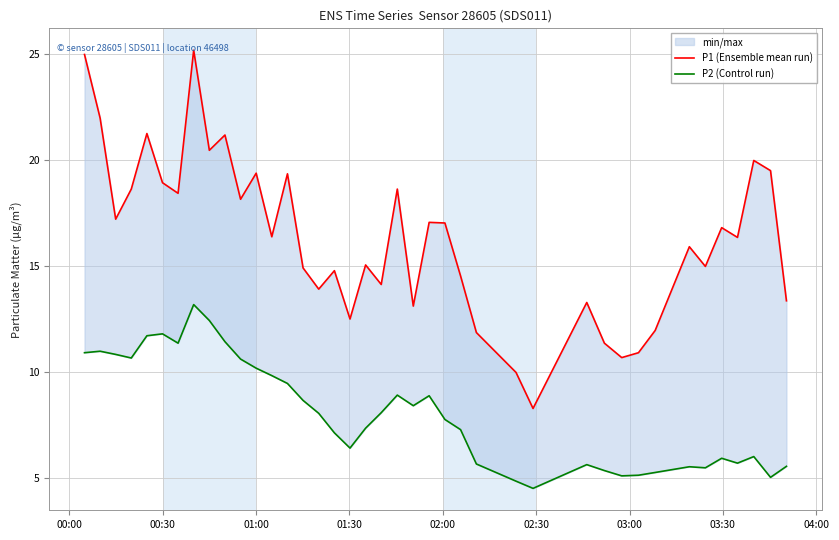

In P1 (Ensemble mean run), how many points are lower than both neighbors (excluding endpoints)?

13